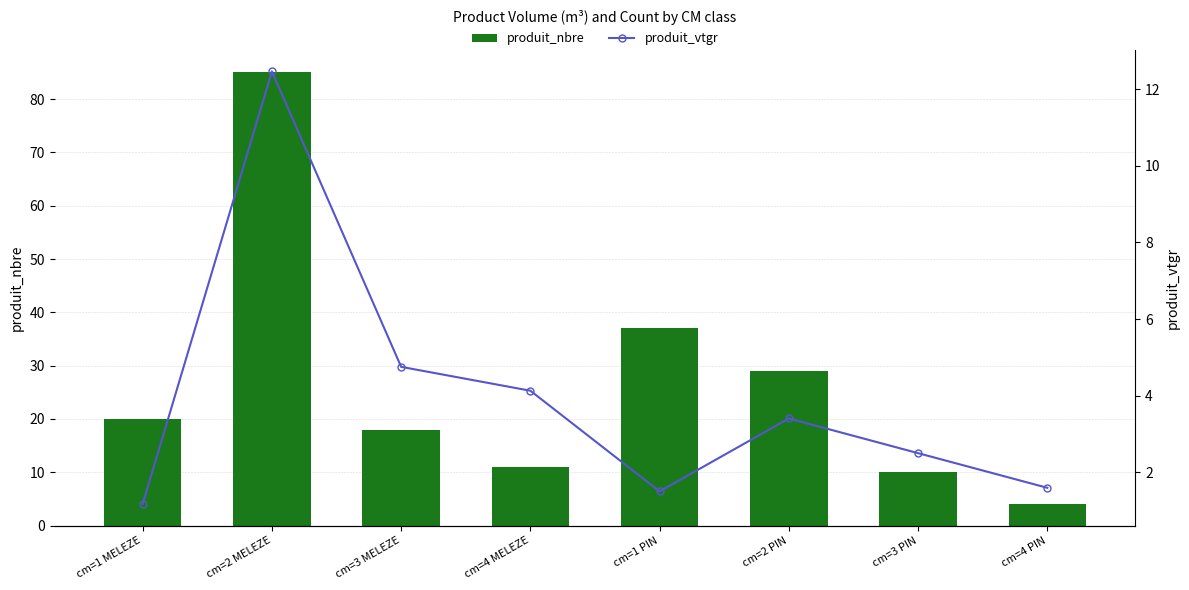

At which category is the sum across all series the highest?

cm=2 MELEZE